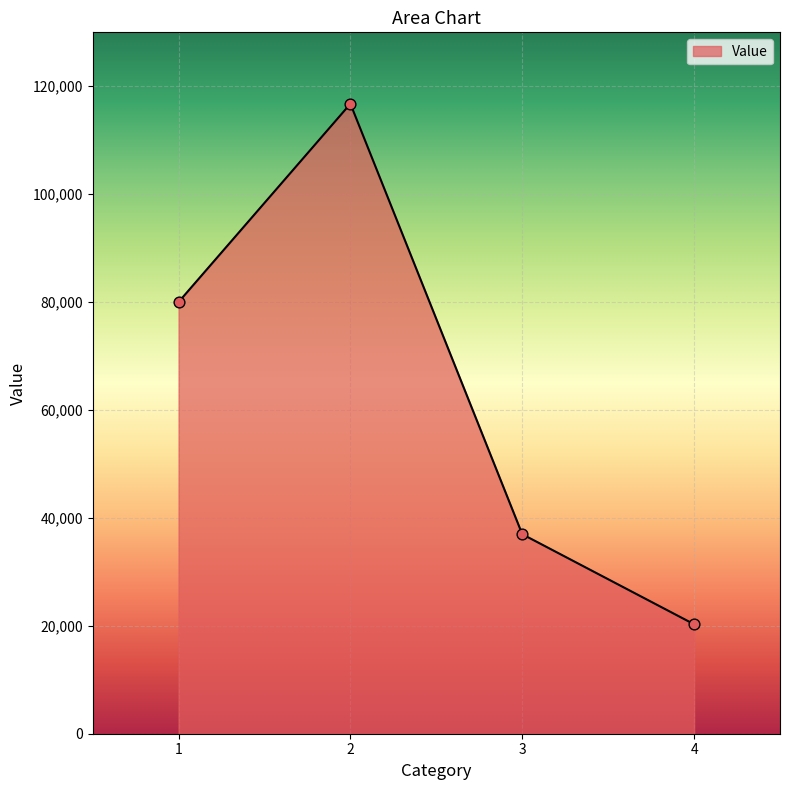

Approximately how many times larger is the value at 4 compared to 2?

0.2